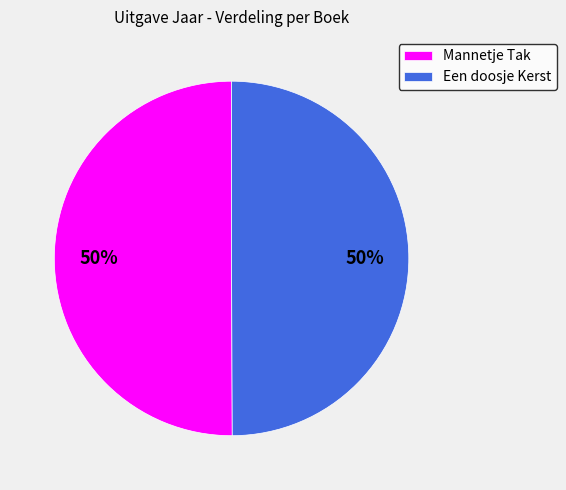

True or false: Een doosje Kerst accounts for 50% of the total.

True